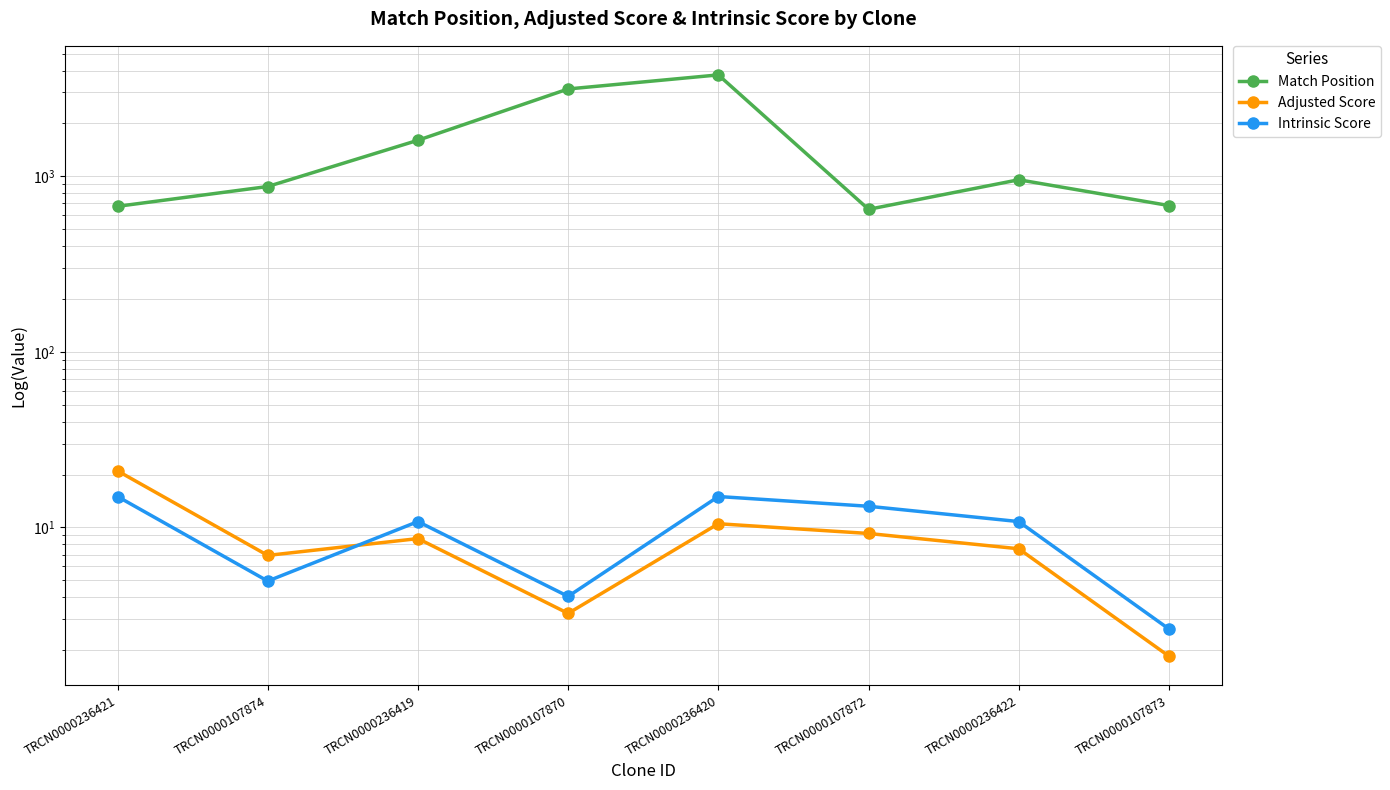

What is the maximum value shown in the chart?

3777.0